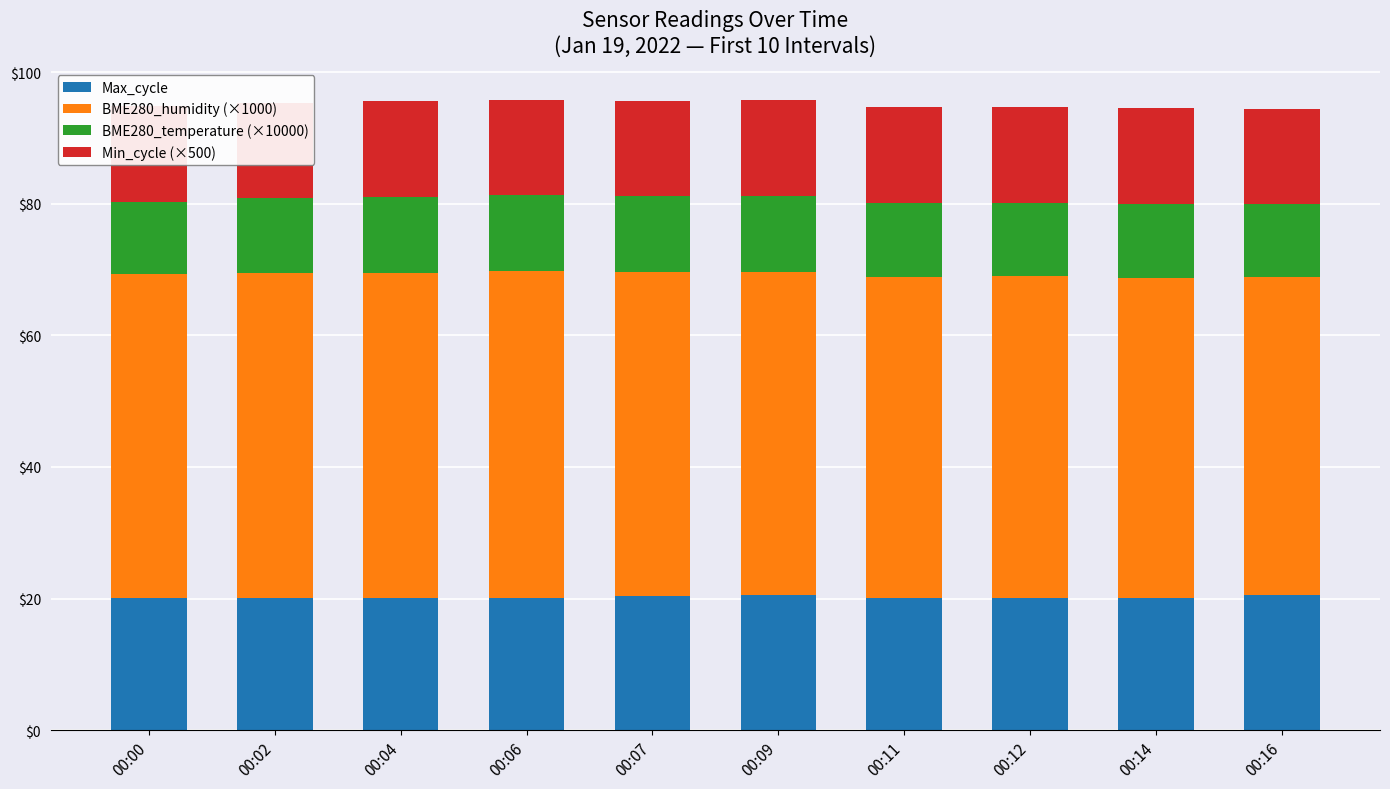

What are all the series names shown in the legend?

Max_cycle, BME280_humidity (×1000), BME280_temperature (×10000), Min_cycle (×500)